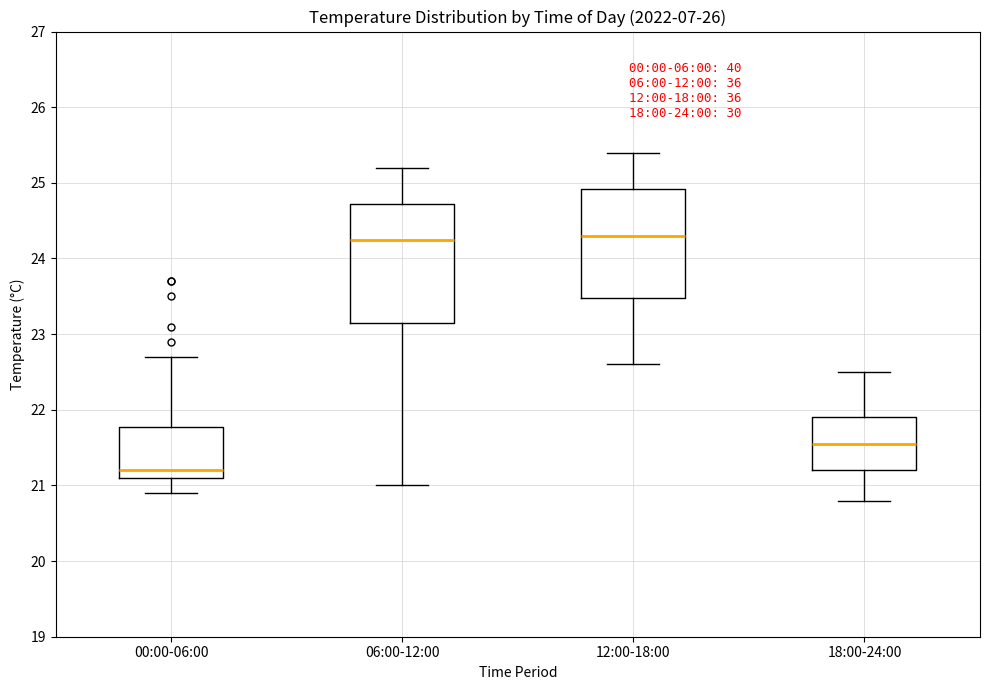

Which box is the tallest, from its lower edge to its upper edge?

06:00-12:00